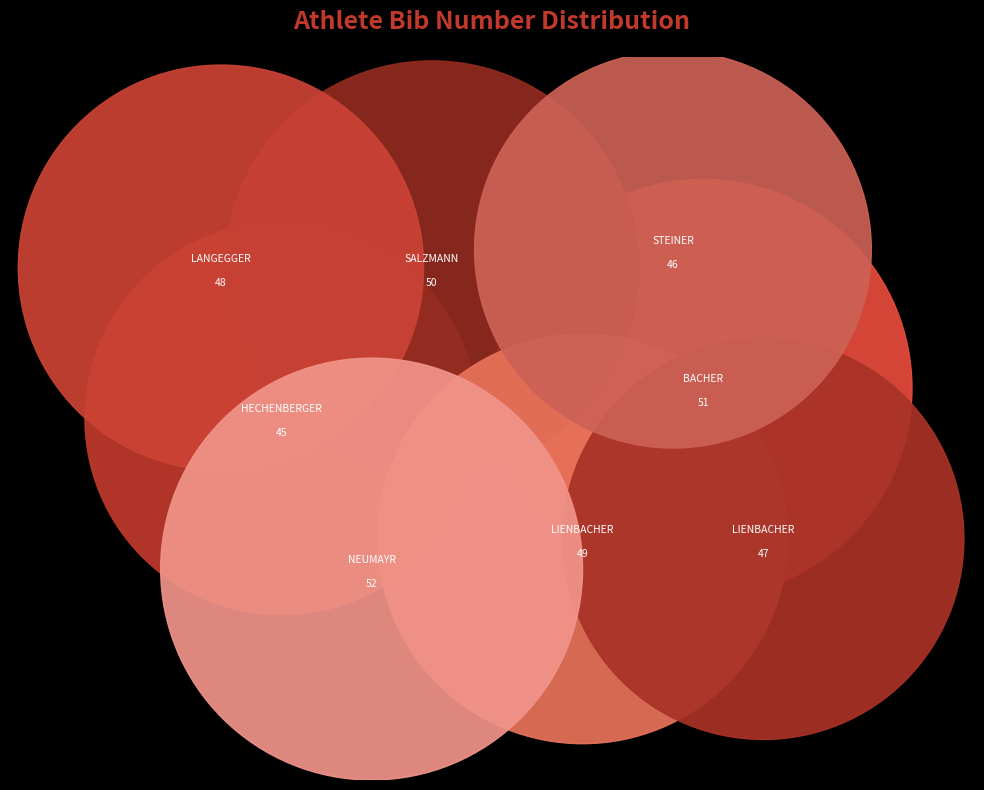

To the nearest percent, what portion does BACHER Jonas represent?

13%